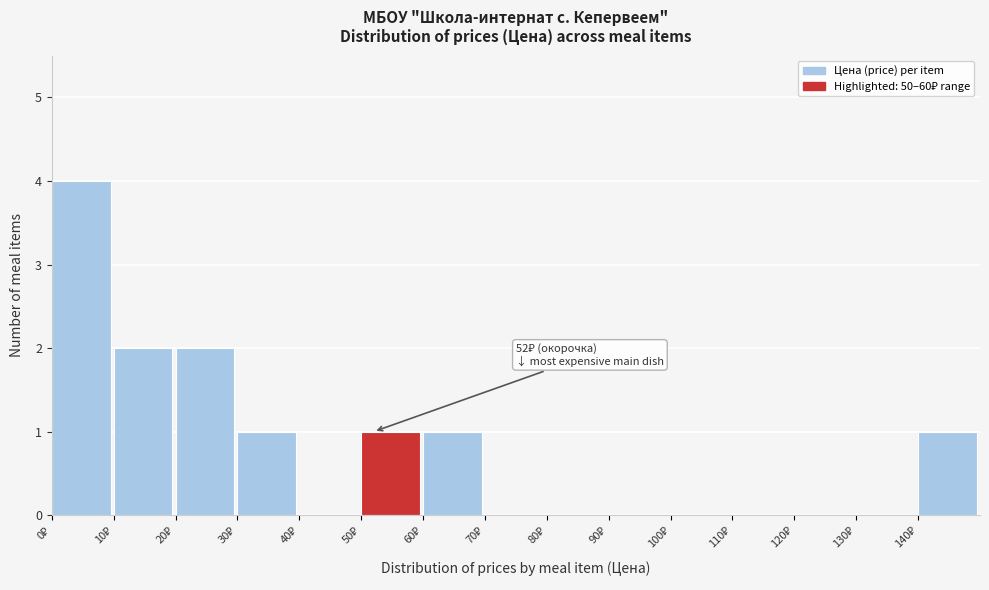

Over which range of the x-axis is the bar tallest?

0 to 10